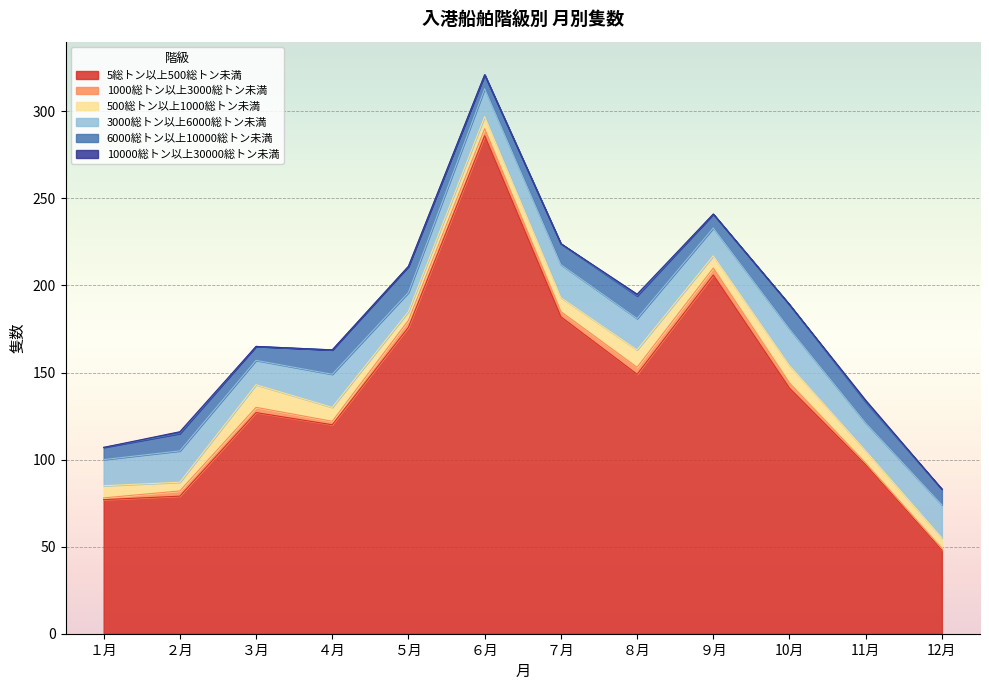

Is it true that 500総トン以上1000総トン未満 equals 10 at ８月?

True